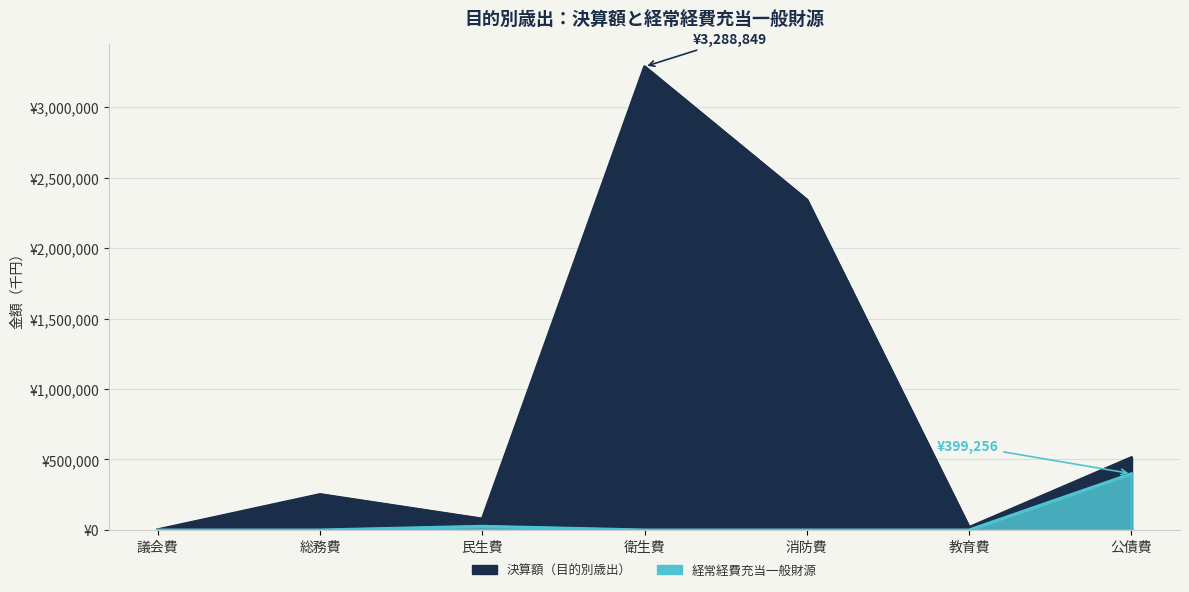

Between 総務費 and 議会費, which is larger?

総務費